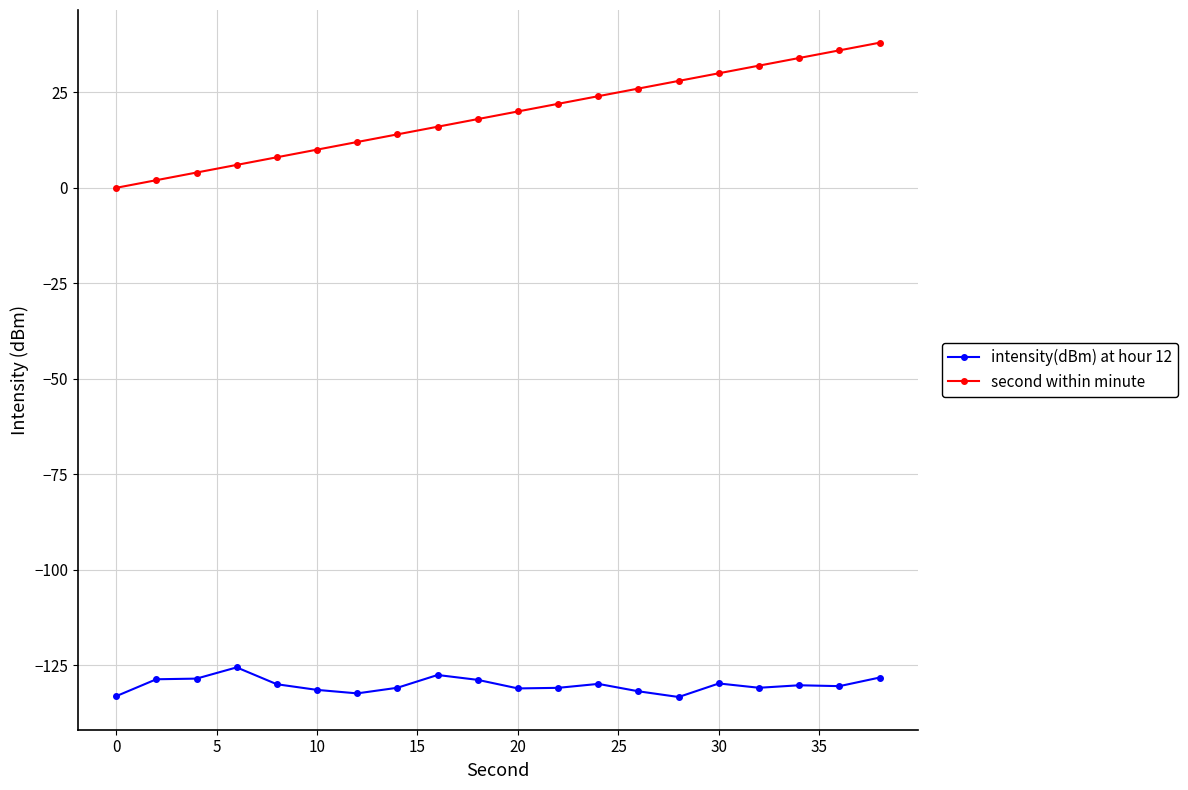

Which series has the largest total across all categories?

second within minute